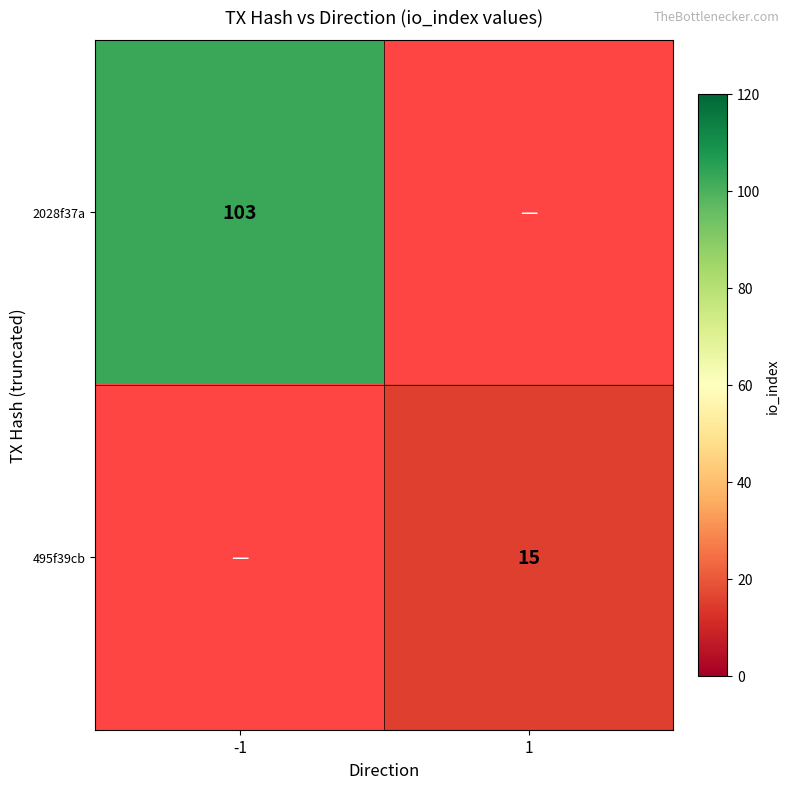

Is it true that 495f39cb equals 15 at 1?

True